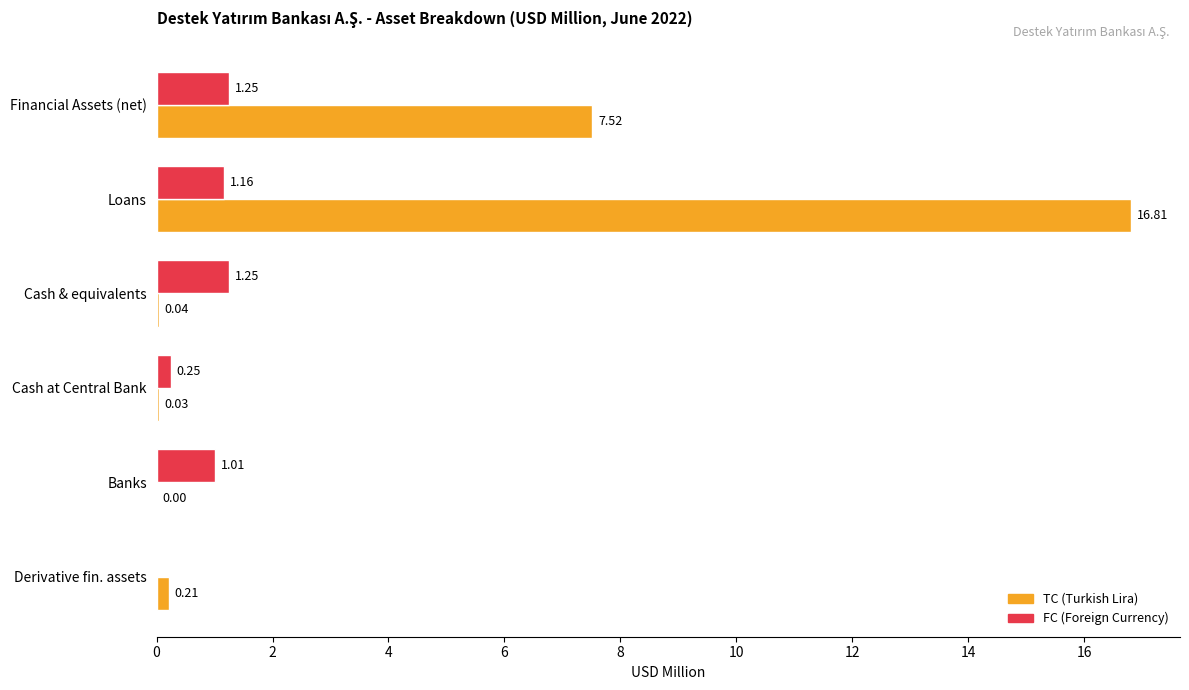

At which category is the sum across all series the highest?

Loans